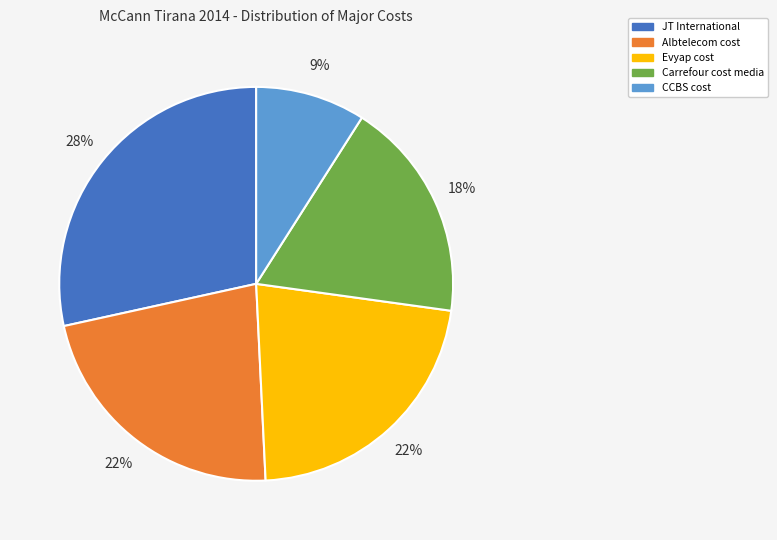

Is the sum of JT International and Carrefour cost media greater than half?

No